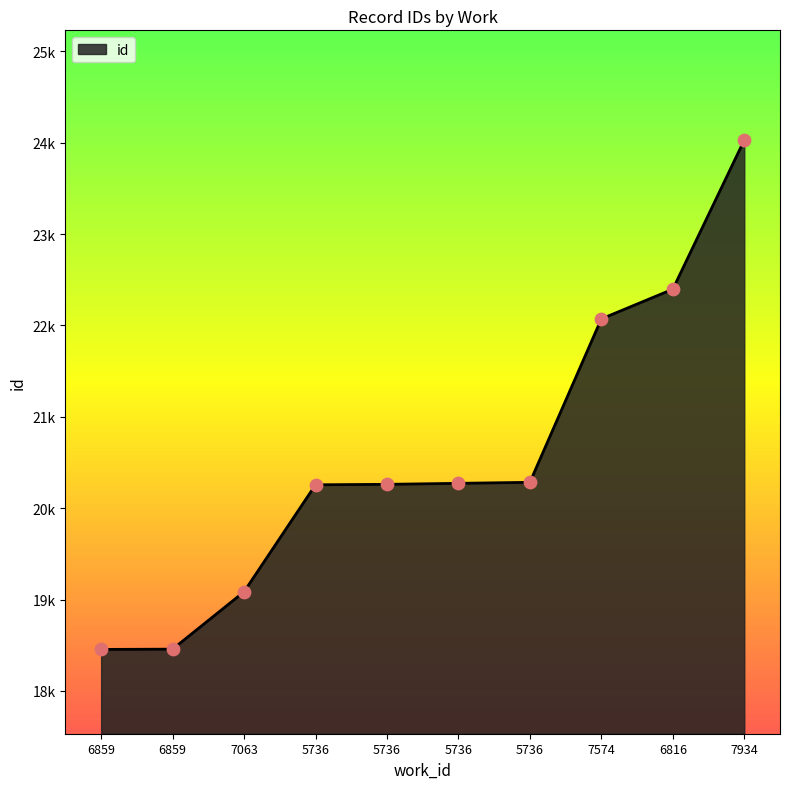

Is this an area chart (filled region under the line)?

Yes